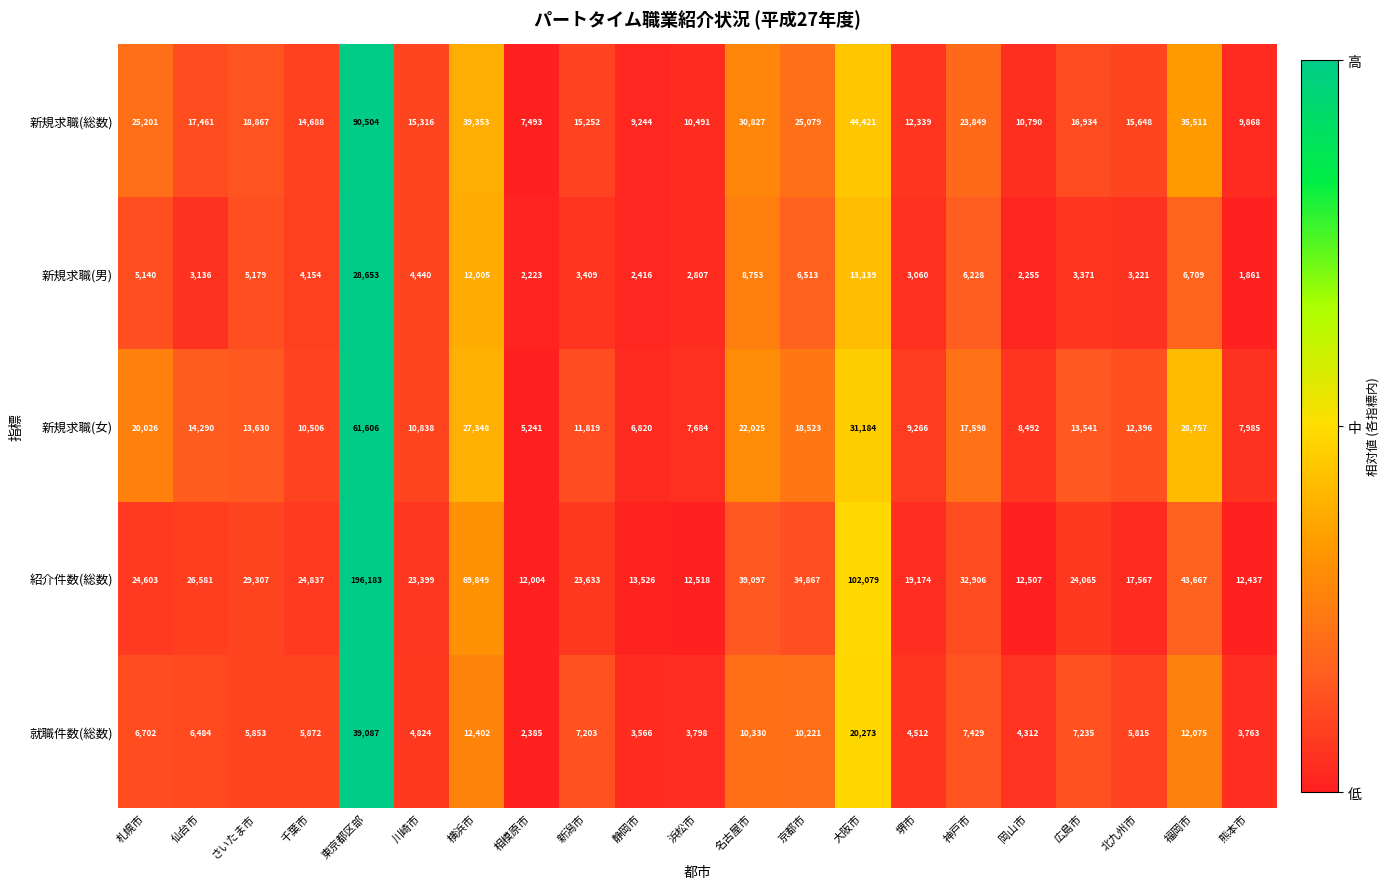

How many categories are shown in the chart?

21